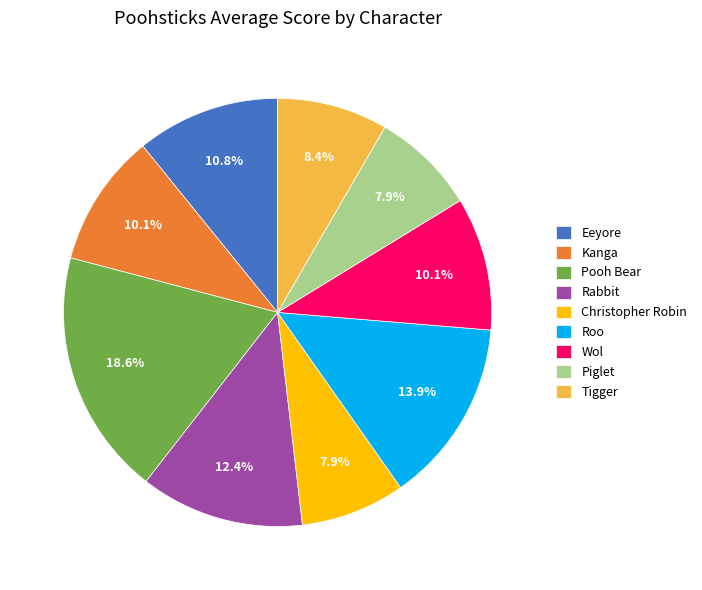

To the nearest percent, what percentage of the pie is Rabbit?

12%